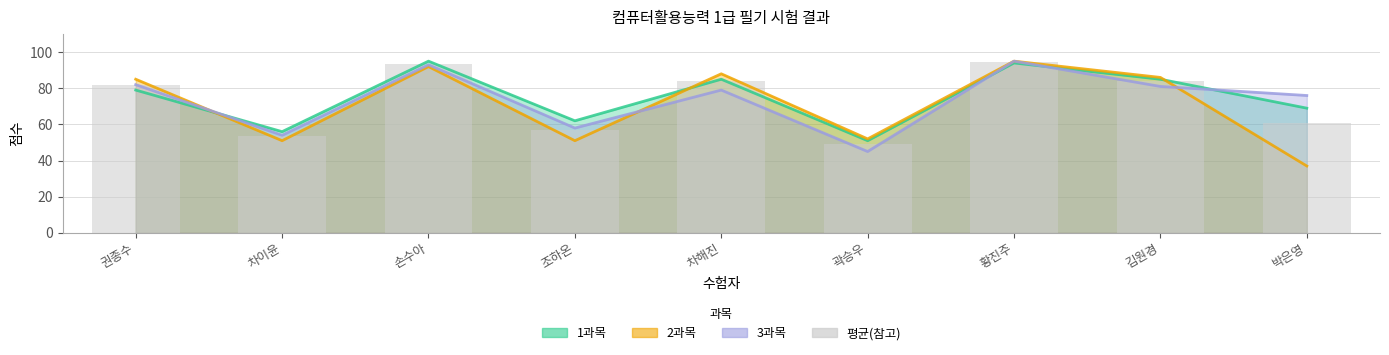

What is the greatest value displayed?

94.7